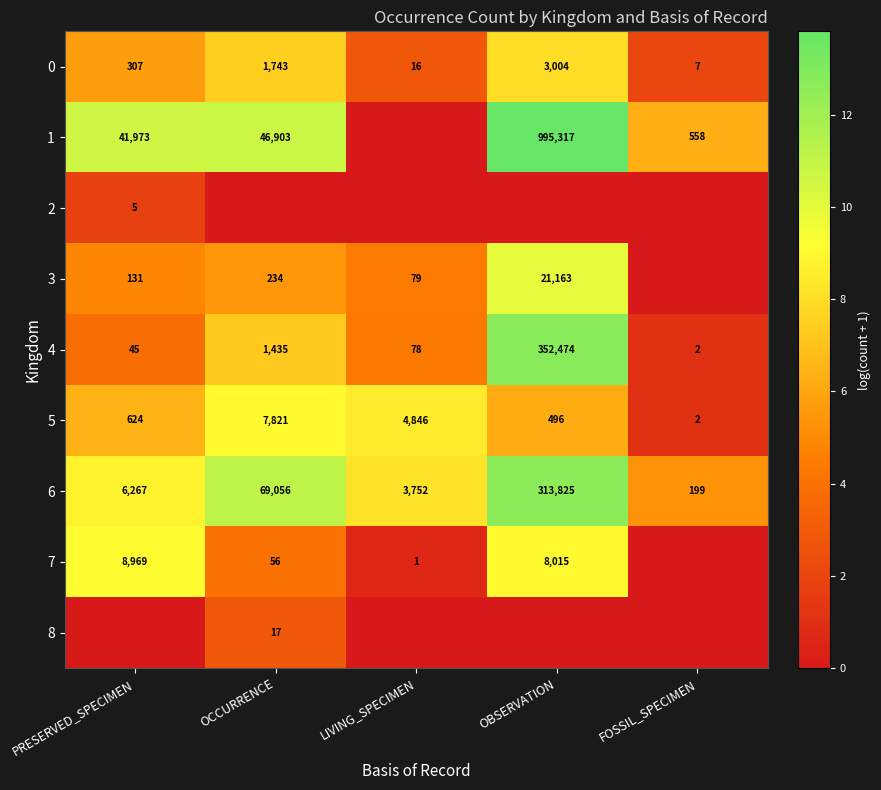

At which category is the sum across all series the highest?

OBSERVATION